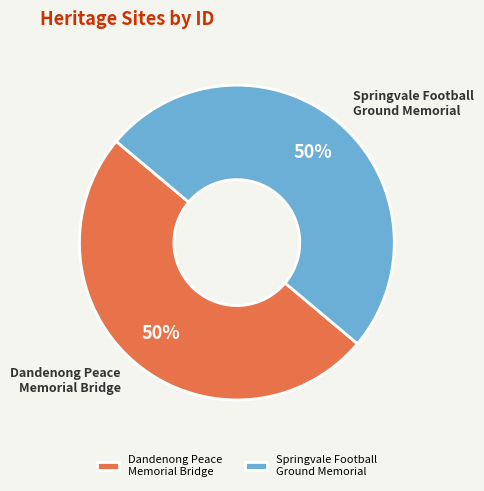

To the nearest percent, what portion does Dandenong Peace Memorial Bridge represent?

50%